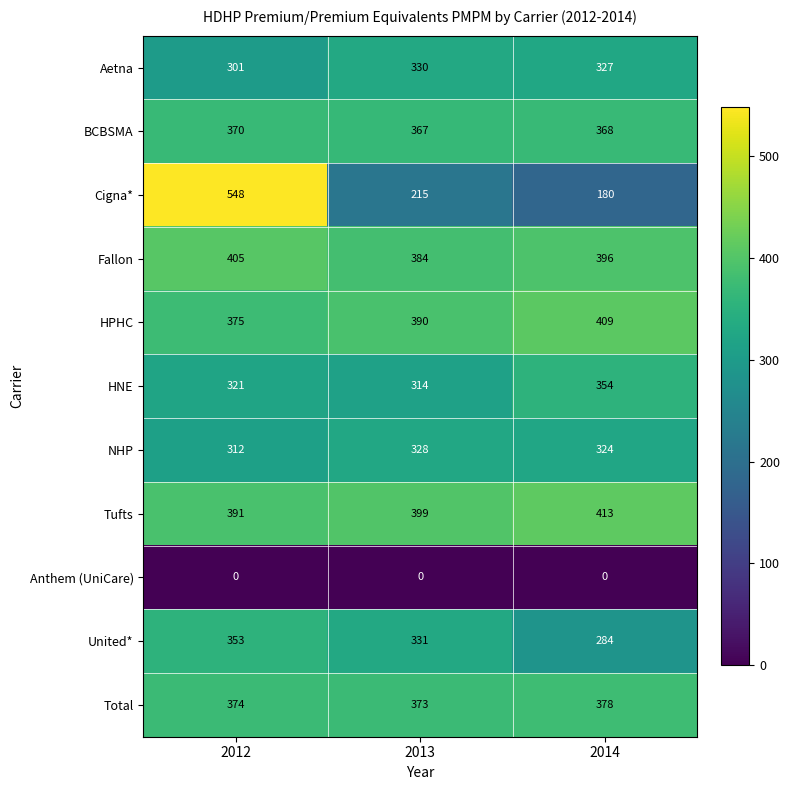

What is the difference between the Aetna values at 2012 and 2014?

26